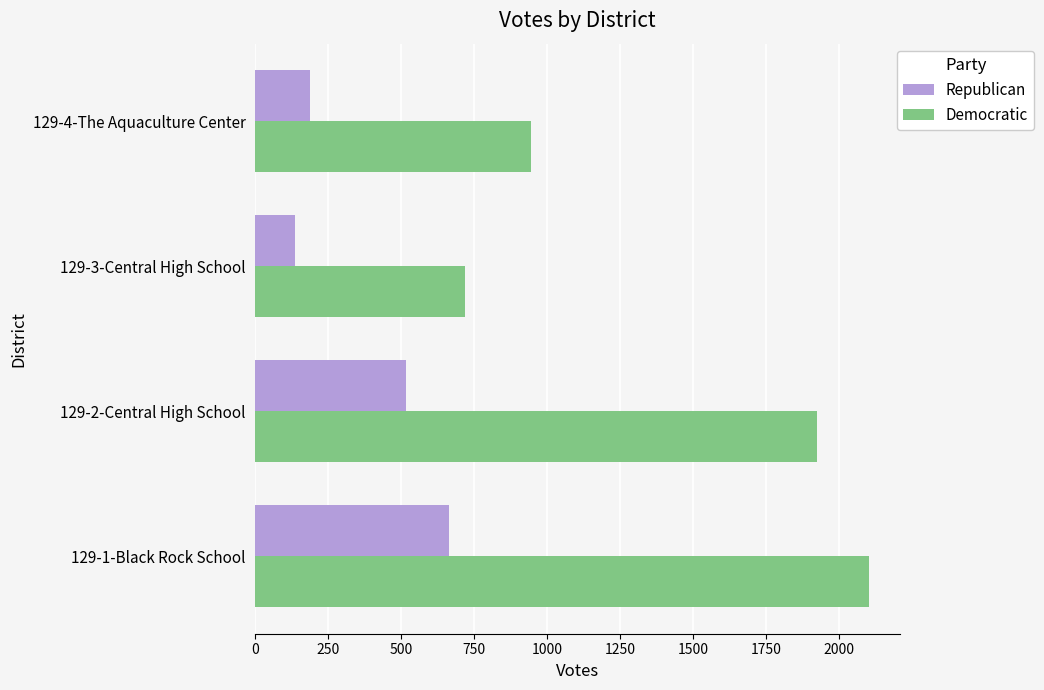

Count the number of data series in this chart.

2